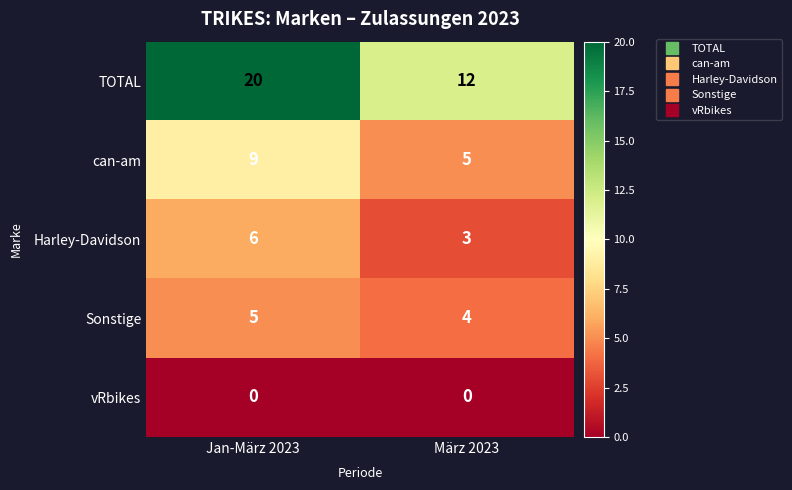

The value of TOTAL at März 2023 is 8. True or false?

False